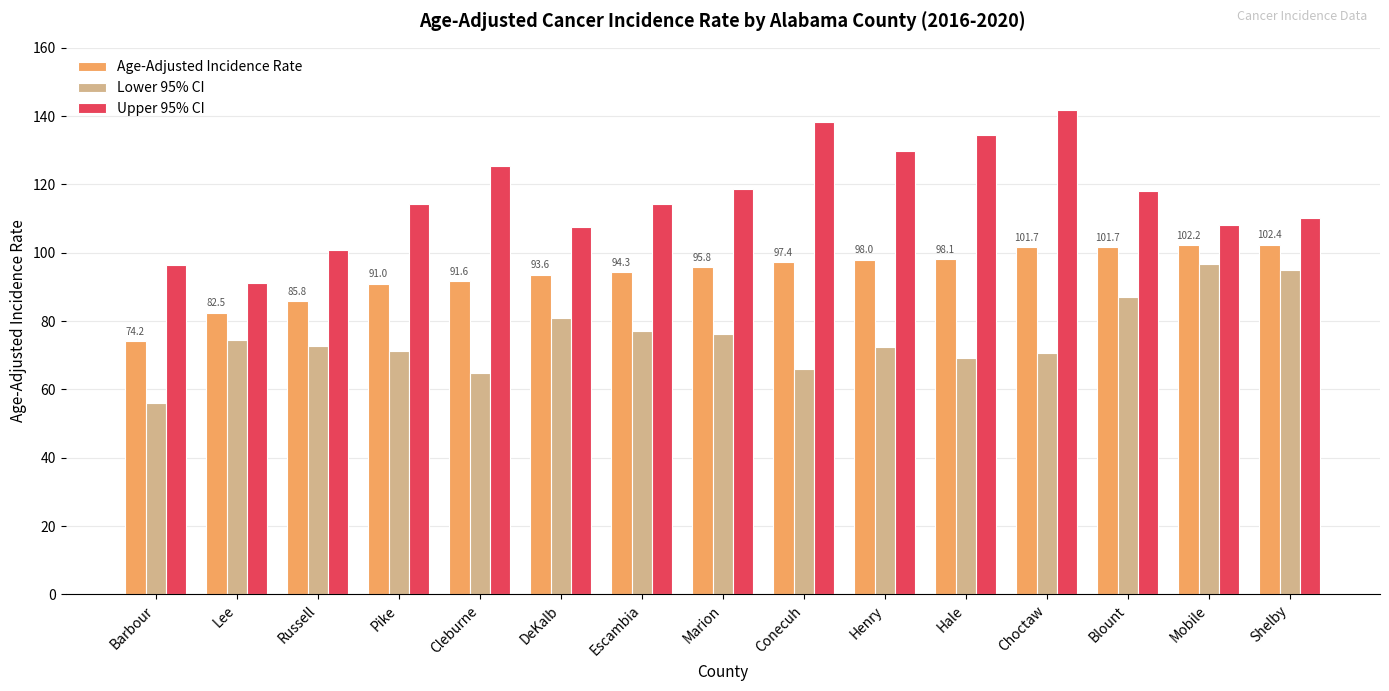

At how many categories does at least one series exceed 61?

15